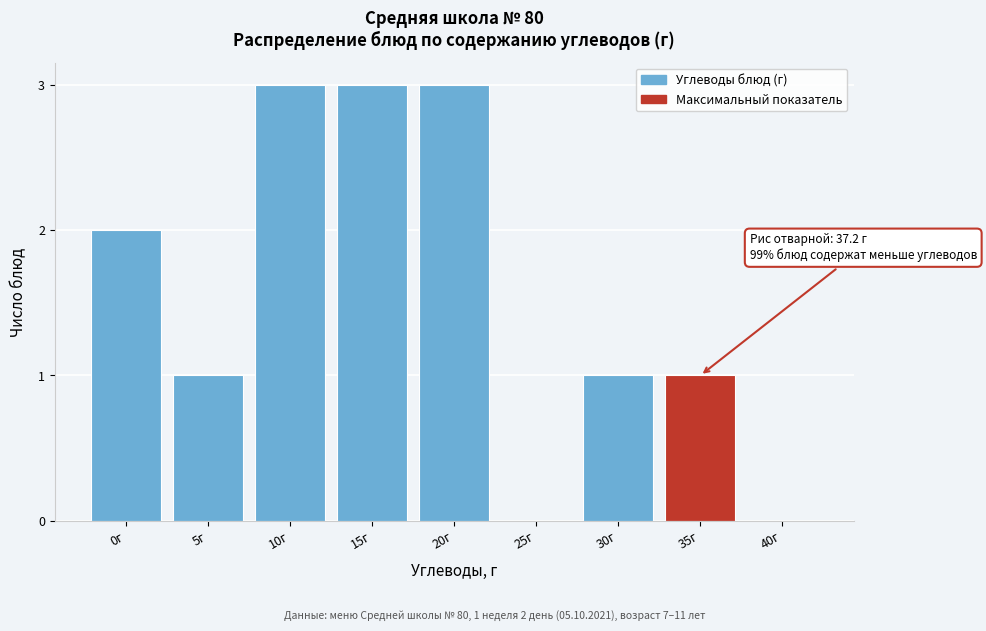

Reading right to left, what are all the values shown in this chart?

40г=0	35г=1	30г=1	25г=0	20г=3	15г=3	10г=3	5г=1	0г=2